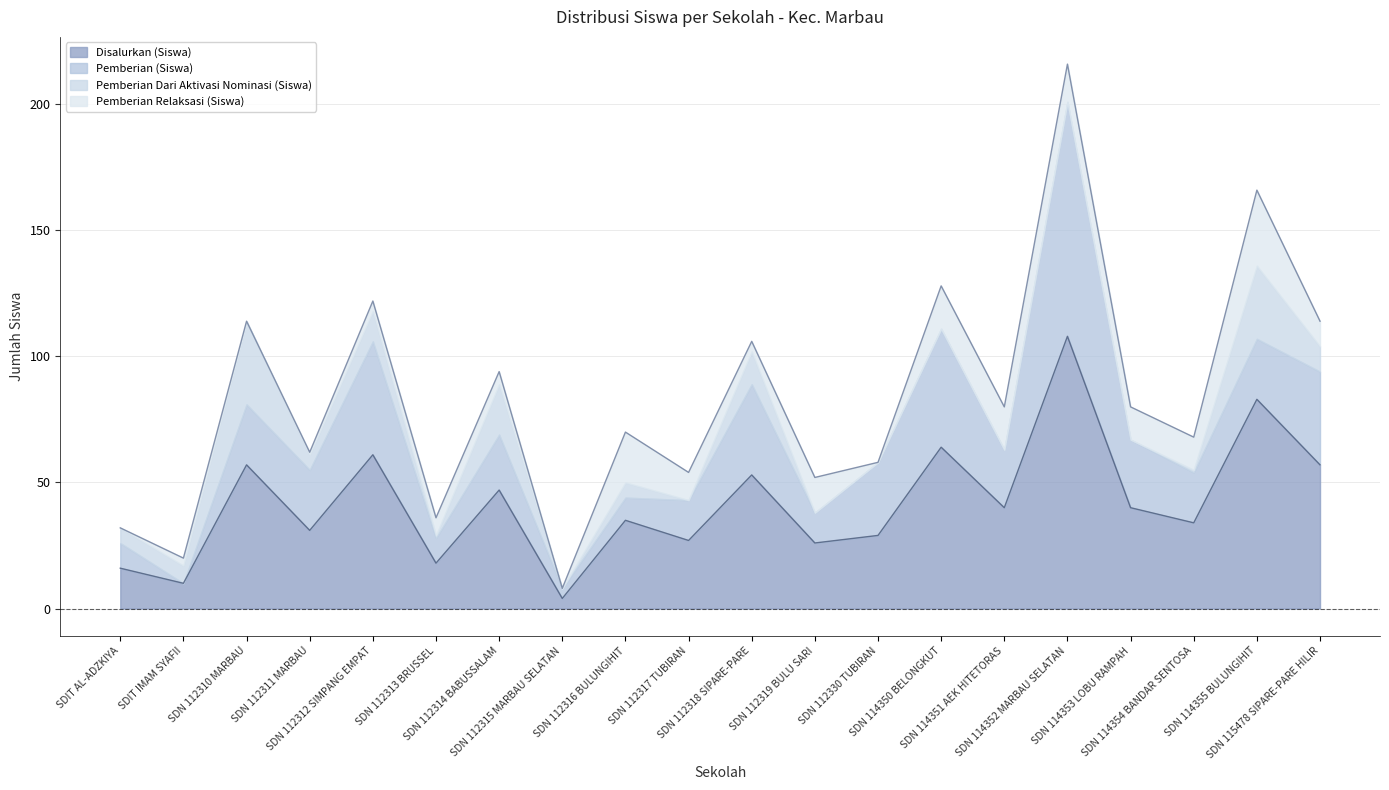

What is the difference between the maximum and minimum values in the Pemberian Dari Aktivasi Nominasi (Siswa) series?

33